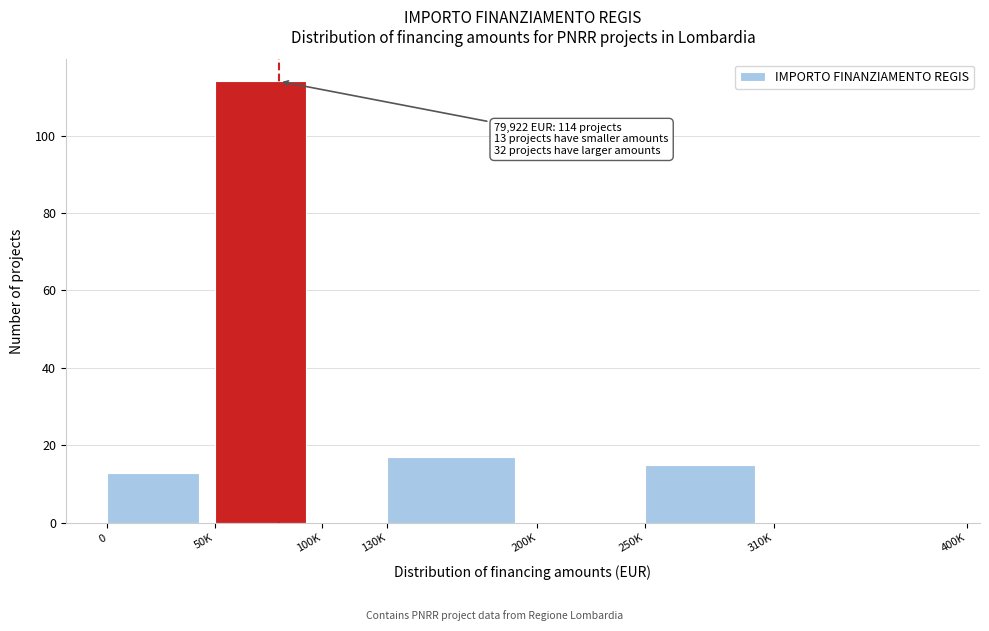

Reading right to left, what are all the values shown in this chart?

310K=0	250K=15	200K=0	130K=17	100K=0	50K=114	0=13